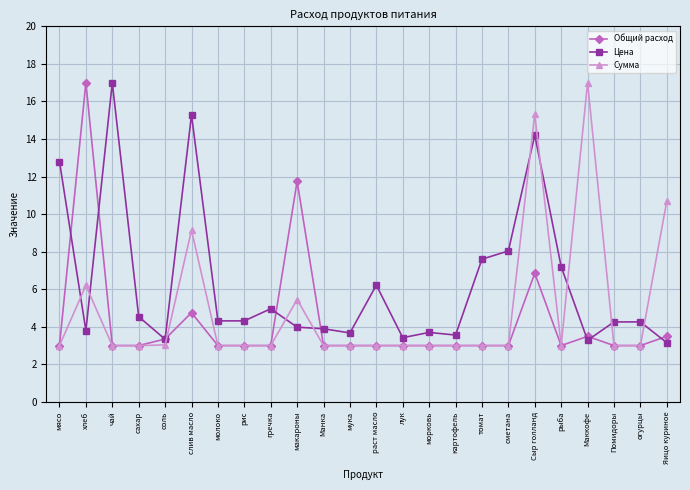

How many data points does each series have?

24